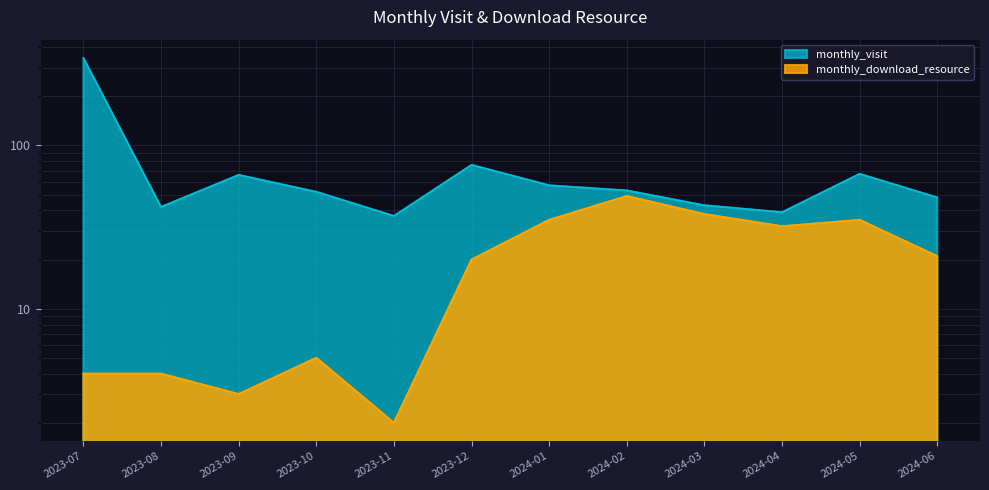

Reading left to right, what are all the values shown in this chart?

monthly_visit: 2023-07=344	2023-08=42	2023-09=66	2023-10=52	2023-11=37	2023-12=76	2024-01=57	2024-02=53	2024-03=43	2024-04=39	2024-05=67	2024-06=48
monthly_download_resource: 2023-07=4	2023-08=4	2023-09=3	2023-10=5	2023-11=2	2023-12=20	2024-01=35	2024-02=49	2024-03=38	2024-04=32	2024-05=35	2024-06=21